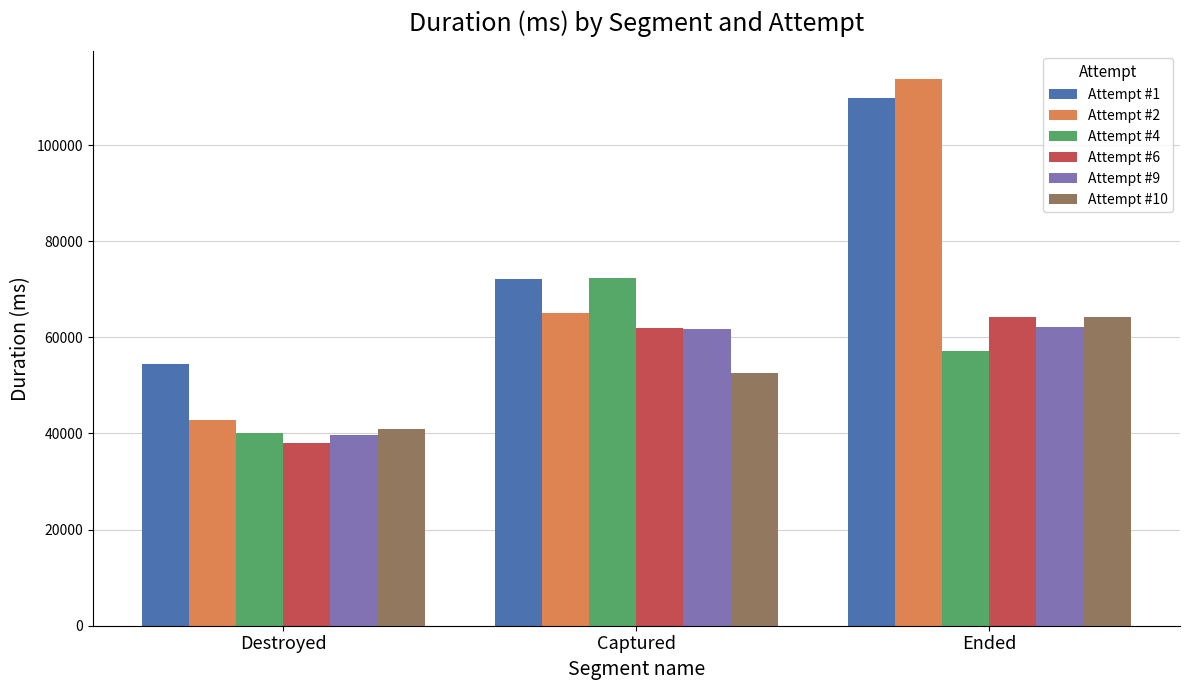

What is the approximate value of Attempt #4 at Ended, to the nearest 10?

57080